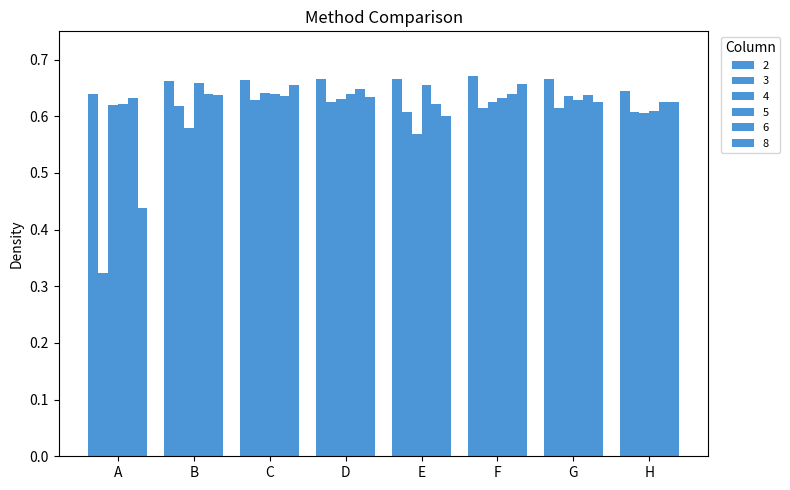

Is the value of 6 at G greater than the value of 8 at H?

Yes